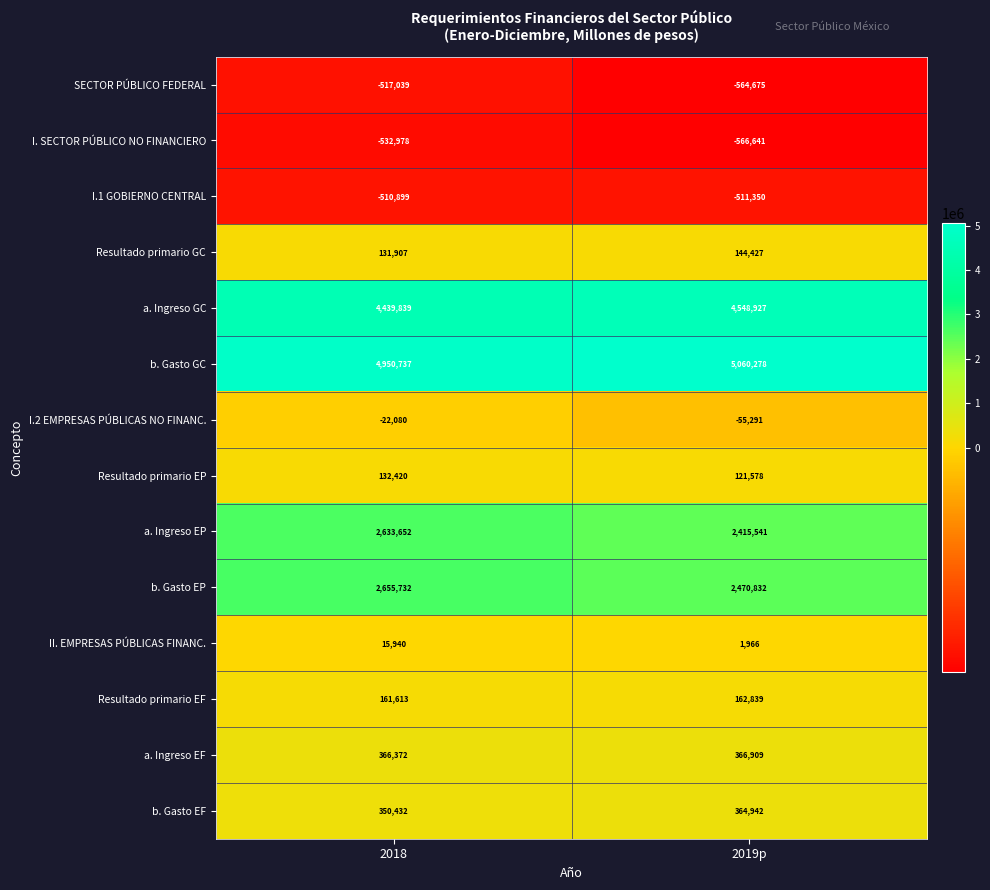

Reading left to right, extract all data points from this chart.

SECTOR PÚBLICO FEDERAL: 2018=-517039	2019p=-564675
I. SECTOR PÚBLICO NO FINANCIERO: 2018=-532978	2019p=-566641
I.1 GOBIERNO CENTRAL: 2018=-510899	2019p=-511350
Resultado primario GC: 2018=131907	2019p=144427
a. Ingreso GC: 2018=4439839	2019p=4548927
b. Gasto GC: 2018=4950737	2019p=5060278
I.2 EMPRESAS PÚBLICAS NO FINANC.: 2018=-22080	2019p=-55291
Resultado primario EP: 2018=132420	2019p=121578
a. Ingreso EP: 2018=2633652	2019p=2415541
b. Gasto EP: 2018=2655732	2019p=2470832
II. EMPRESAS PÚBLICAS FINANC.: 2018=15940	2019p=1966
Resultado primario EF: 2018=161613	2019p=162839
a. Ingreso EF: 2018=366372	2019p=366909
b. Gasto EF: 2018=350432	2019p=364942